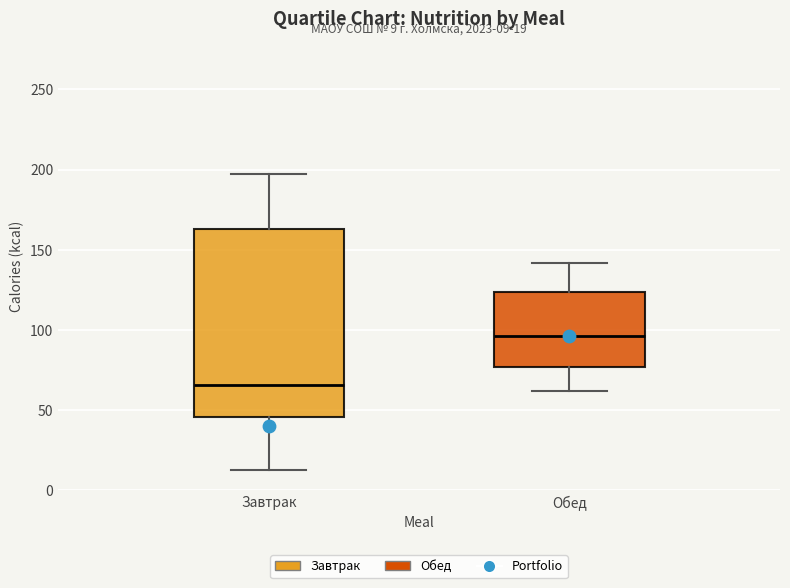

Comparing the boxes themselves (not the whiskers), which one is the tallest?

Завтрак